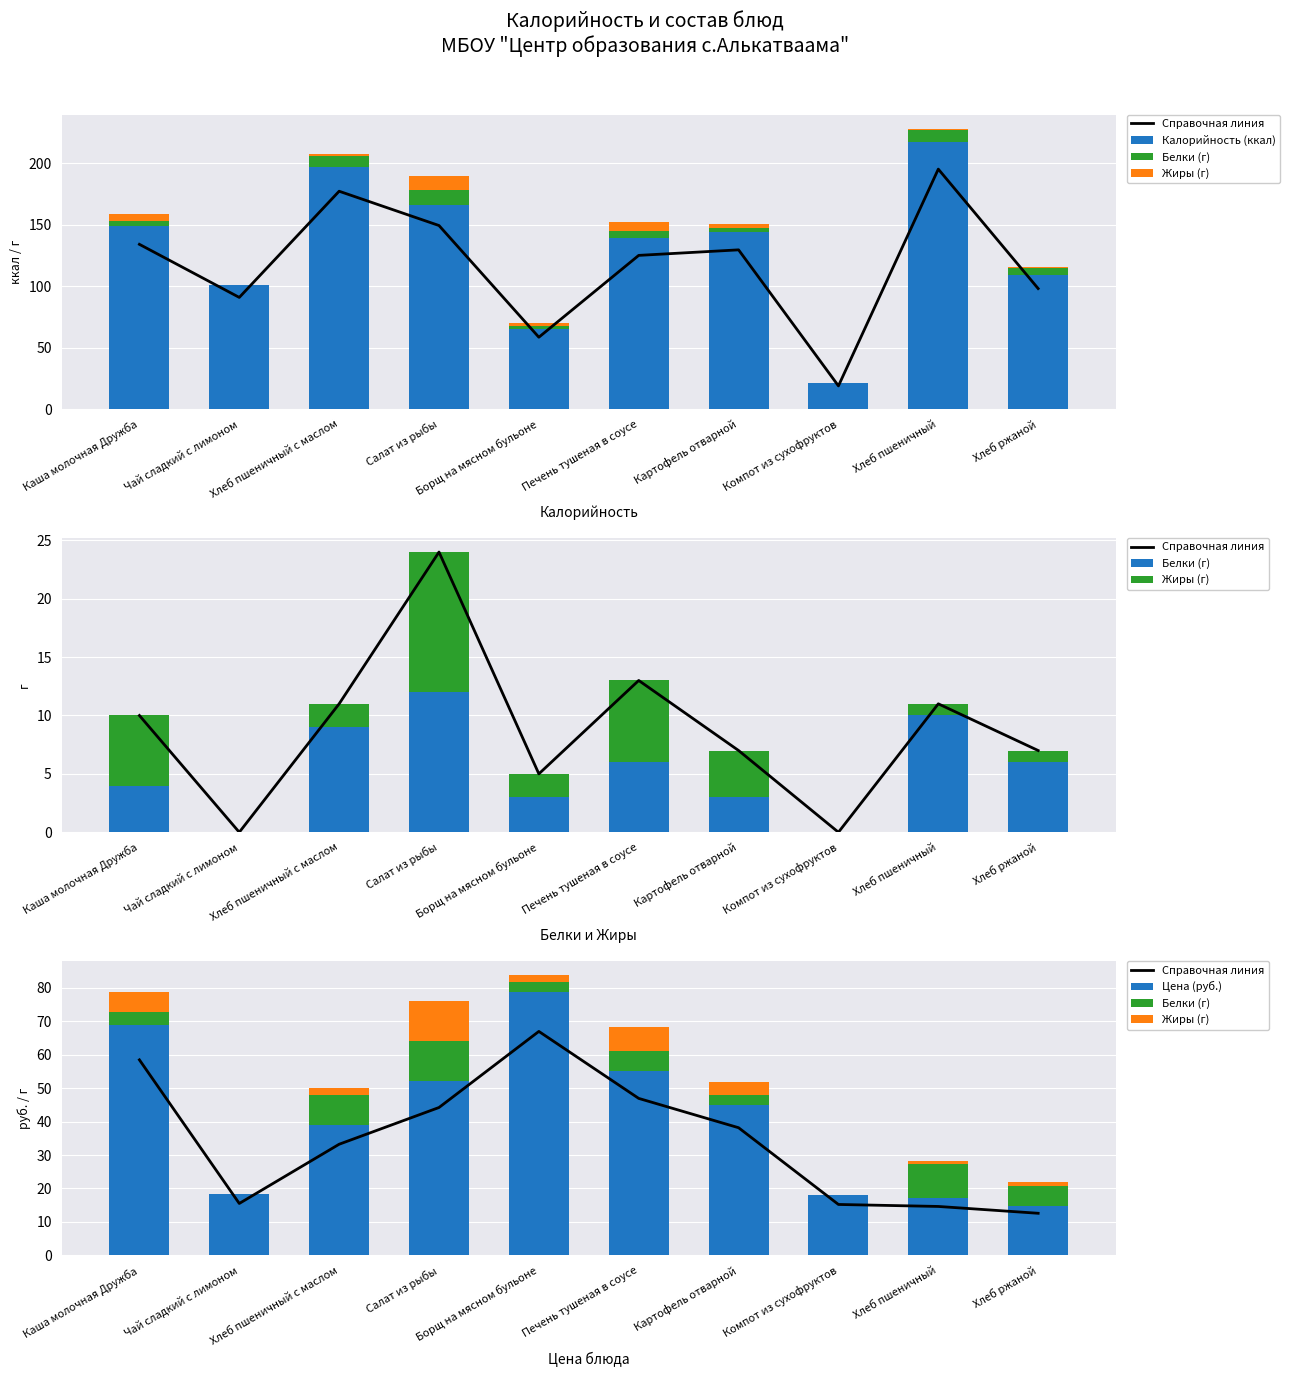

Reading left to right, transcribe all the data shown in this chart.

Справочная линия: Каша молочная Дружба=58.4	Чай сладкий с лимоном=15.5	Хлеб пшеничный с маслом=33.2	Салат из рыбы=44.2	Борщ на мясном бульоне=66.9	Печень тушеная в соусе=46.9	Картофель отварной=38.2	Компот из сухофруктов=15.2	Хлеб пшеничный=14.6	Хлеб ржаной=12.6
Калорийность (ккал): Каша молочная Дружба=149.0	Чай сладкий с лимоном=101.0	Хлеб пшеничный с маслом=197.0	Салат из рыбы=166.0	Борщ на мясном бульоне=65.0	Печень тушеная в соусе=139.0	Картофель отварной=144.0	Компот из сухофруктов=21.0	Хлеб пшеничный=217.0	Хлеб ржаной=109.0
Белки (г): Каша молочная Дружба=4.0	Чай сладкий с лимоном=0.0	Хлеб пшеничный с маслом=9.0	Салат из рыбы=12.0	Борщ на мясном бульоне=3.0	Печень тушеная в соусе=6.0	Картофель отварной=3.0	Компот из сухофруктов=0.0	Хлеб пшеничный=10.0	Хлеб ржаной=6.0
Жиры (г): Каша молочная Дружба=6.0	Чай сладкий с лимоном=0.0	Хлеб пшеничный с маслом=2.0	Салат из рыбы=12.0	Борщ на мясном бульоне=2.0	Печень тушеная в соусе=7.0	Картофель отварной=4.0	Компот из сухофруктов=0.0	Хлеб пшеничный=1.0	Хлеб ржаной=1.0
Цена (руб.): Каша молочная Дружба=68.8	Чай сладкий с лимоном=18.2	Хлеб пшеничный с маслом=39.1	Салат из рыбы=52.0	Борщ на мясном бульоне=78.8	Печень тушеная в соусе=55.2	Картофель отварной=44.9	Компот из сухофруктов=17.9	Хлеб пшеничный=17.2	Хлеб ржаной=14.8